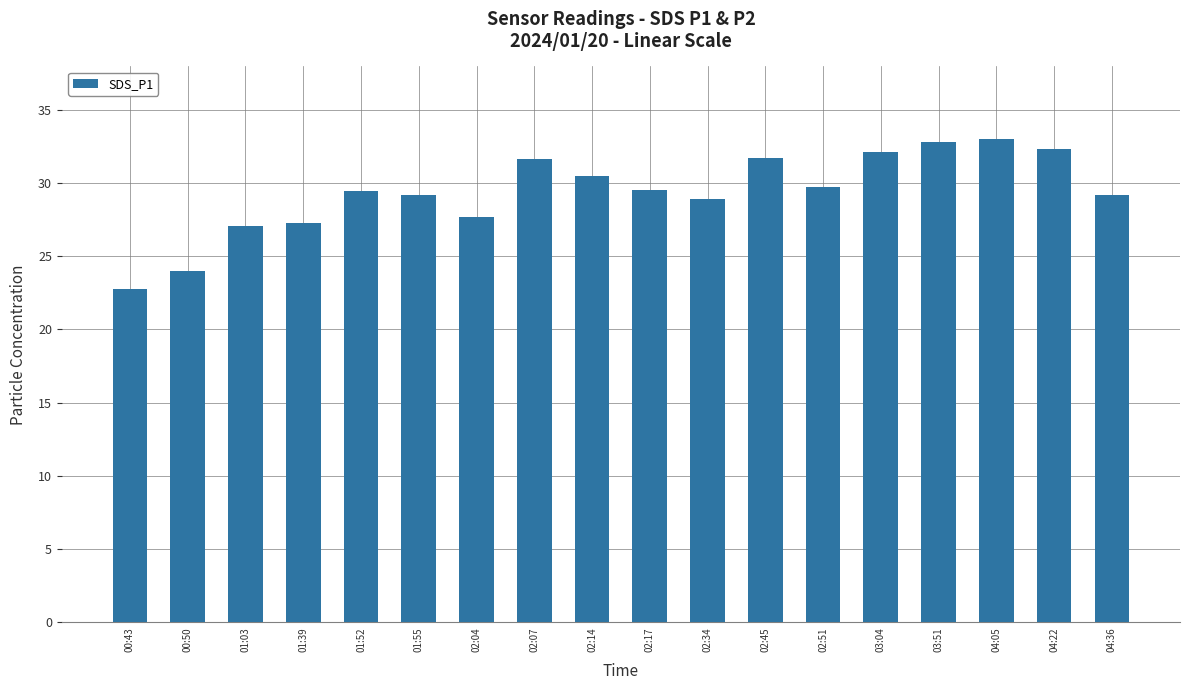

Which label corresponds to the smallest value in the chart?

00:43